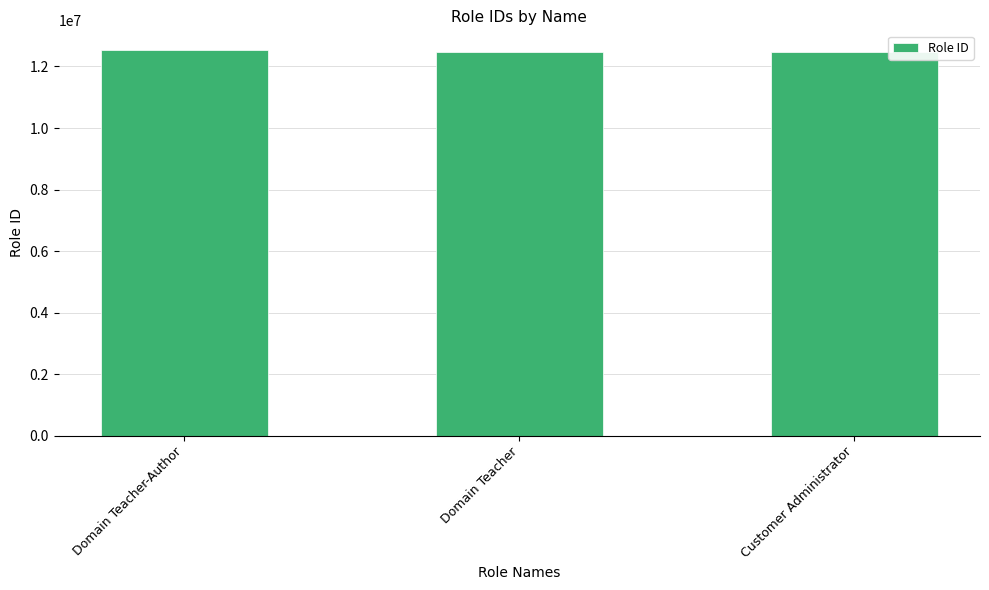

What is the maximum value shown in the chart?

12547702